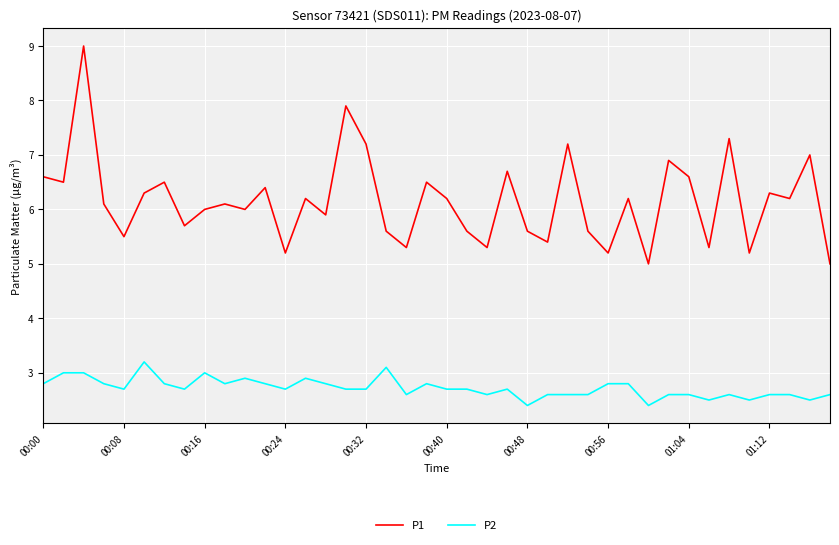

Which series has the widest spread of values?

P1